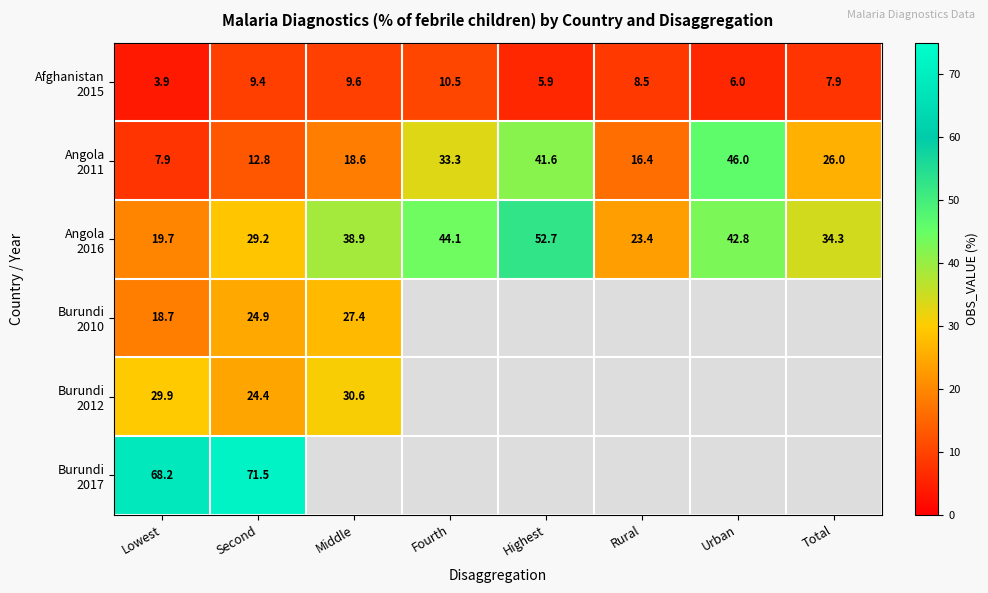

What is the lowest value of the Angola 2011 series?

7.9